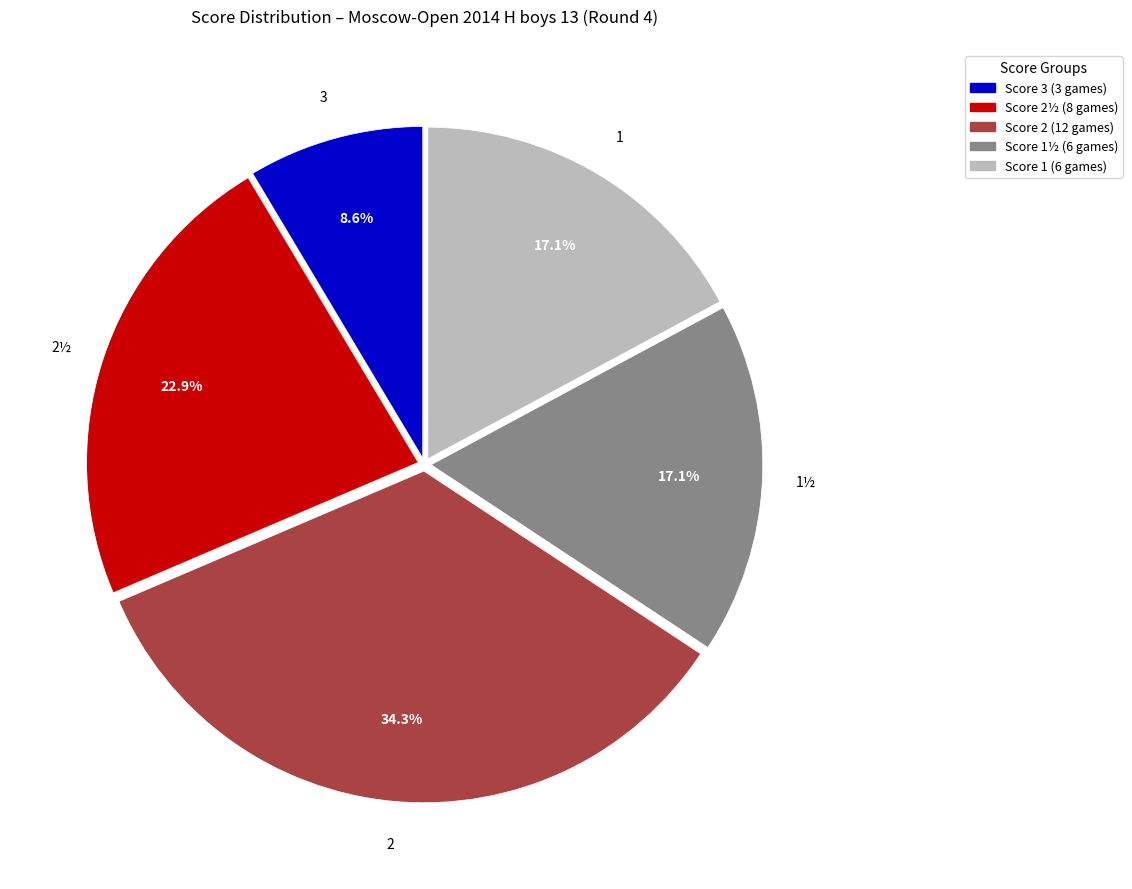

Is there a majority slice in this chart?

No